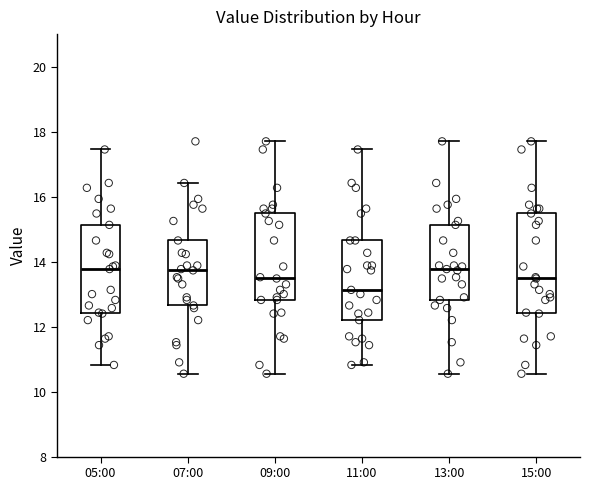

Reading left to right, transcribe this box plot: for each box, give where its median line is, the range the box spans, and where its two whiskers end, as read against the y-axis. The values are not printed on the chart, so give them approximately, as read against the axis.

05:00: median 13.8, box 12.4 to 15.2, whiskers 10.8 to 17.4
07:00: median 13.8, box 12.6 to 14.6, whiskers 10.6 to 16.4
09:00: median 13.4, box 12.8 to 15.4, whiskers 10.6 to 17.8
11:00: median 13.2, box 12.2 to 14.6, whiskers 10.8 to 17.4
13:00: median 13.8, box 12.8 to 15.2, whiskers 10.6 to 17.8
15:00: median 13.4, box 12.4 to 15.4, whiskers 10.6 to 17.8